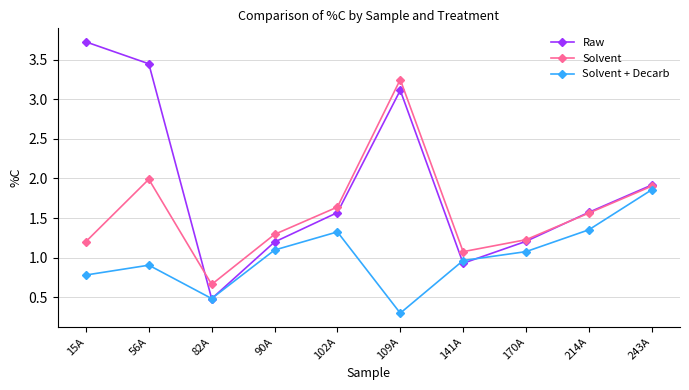

At which label does Raw reach its peak?

15A